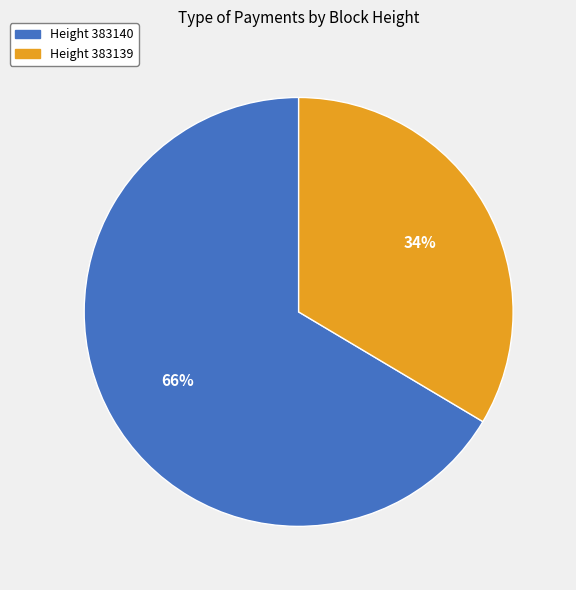

How many segments does this pie chart have?

2